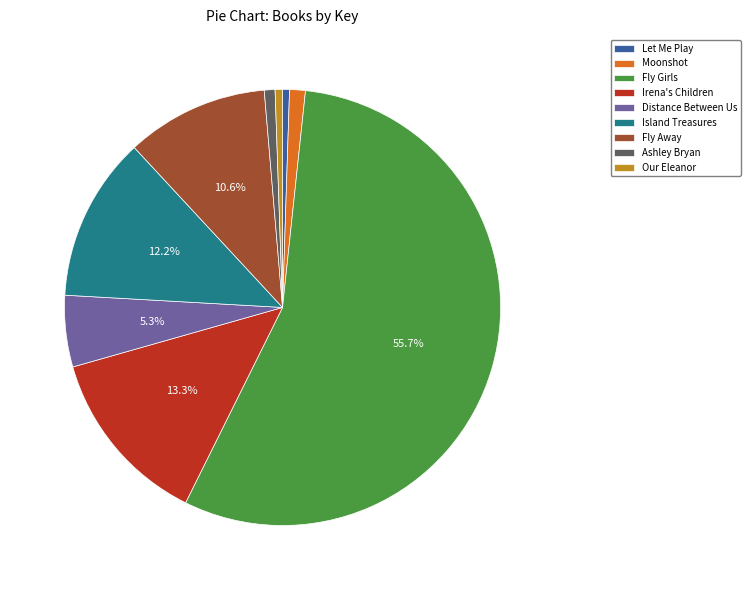

To the nearest percent, what is the difference between the largest and smallest slice percentages?

55%